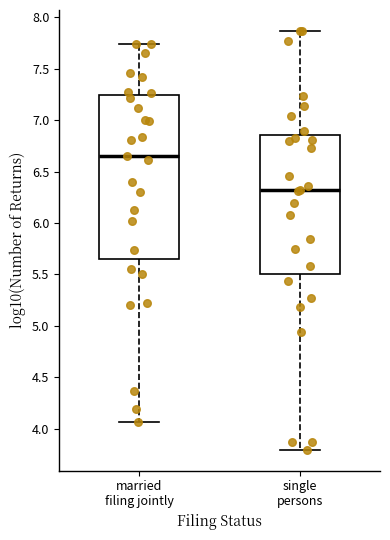

Which box has the highest median line?

married filing jointly